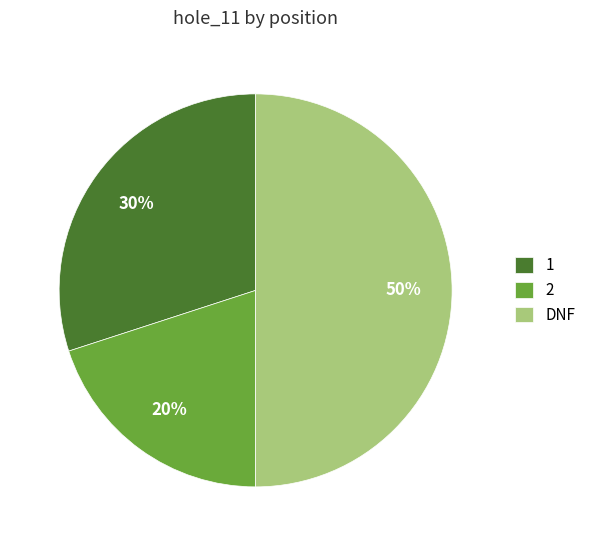

Rank the categories by value from lowest to highest.

2, 1, DNF